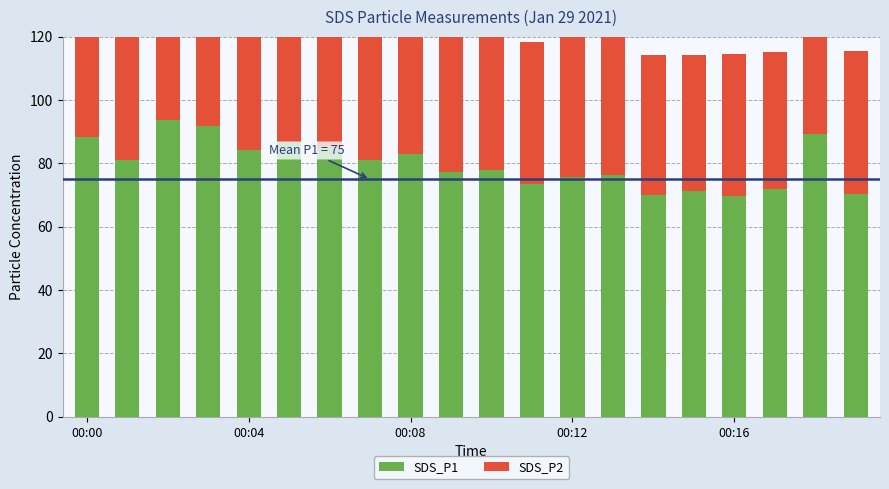

Read the SDS_P2 value at 7.

48.0